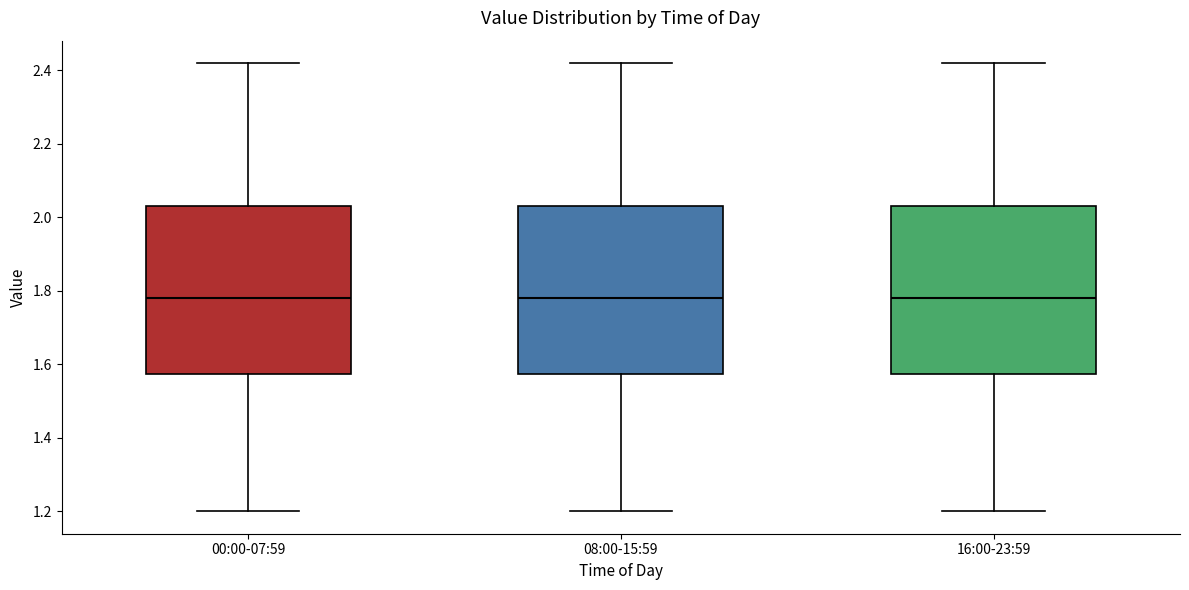

Reading left to right, transcribe this box plot: for each box, give where its median line is, the range the box spans, and where its two whiskers end, as read against the y-axis. The values are not printed on the chart, so give them approximately, as read against the axis.

00:00-07:59: median 1.78, box 1.58 to 2.04, whiskers 1.20 to 2.42
08:00-15:59: median 1.78, box 1.58 to 2.04, whiskers 1.20 to 2.42
16:00-23:59: median 1.78, box 1.58 to 2.04, whiskers 1.20 to 2.42